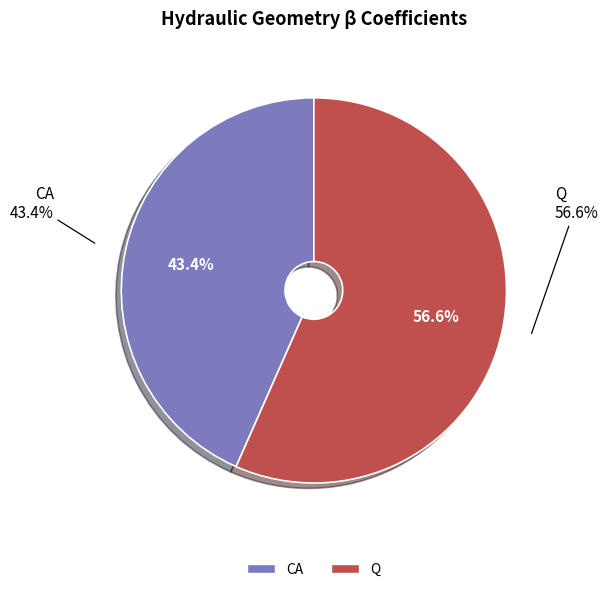

How many segments does this pie chart have?

2